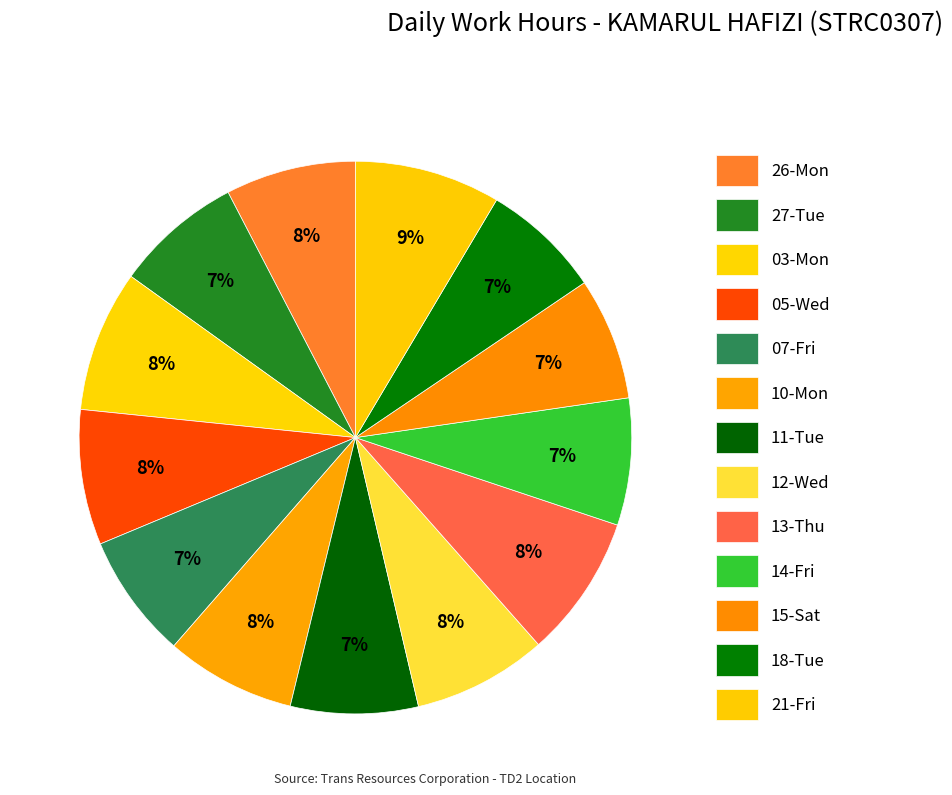

Does 13-Thu represent more than half of the total?

No